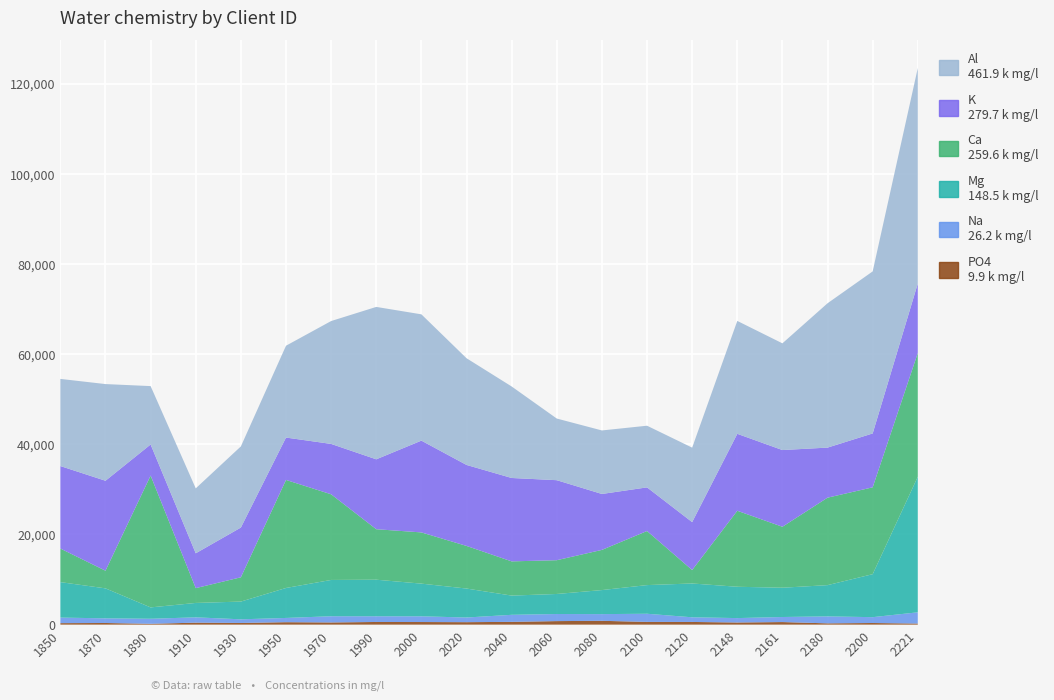

Reading right to left, extract all data points from this chart.

PO4: 240.3	364.5	287.2	573.6	477.8	597.7	609.2	851.7	786.0	618.5	550.0	580.8	592.0	486.9	544.4	375.4	441.3	187.4	366.8	332.1
Na: 2496.9	1296.9	1544.0	1122.4	976.6	1034.0	1807.2	1484.2	1572.2	1562.3	1032.5	1269.9	1266.9	1378.7	942.0	806.8	1179.9	1117.8	1035.4	1233.5
Mg: 30066.2	9533.1	6931.2	6493.4	6946.6	7498.1	6355.9	5332.8	4443.0	4263.0	6422.6	7246.0	8109.5	8047.5	6645.2	3935.1	3192.7	2519.0	6644.6	7867.5
Ca: 27444.5	19258.3	19394.7	13515.1	16853.7	2979.2	11991.8	8907.5	7490.4	7587.7	9453.3	11358.6	11194.6	18994.2	23959.0	5383.0	3282.7	29235.1	3915.6	7444.0
K: 15403.0	11946.2	11103.6	17014.7	17060.9	10628.8	9677.3	12402.6	17743.0	18491.7	17960.2	20350.5	15500.5	11169.4	9398.0	11033.1	7725.6	6891.8	19948.4	18291.6
Al: 47788.3	35936.5	32006.2	23664.0	25037.5	16516.9	13672.5	14086.3	13670.7	20293.9	23662.3	28007.2	33795.0	27250.1	20363.1	17993.3	14398.0	12948.1	21437.4	19325.9